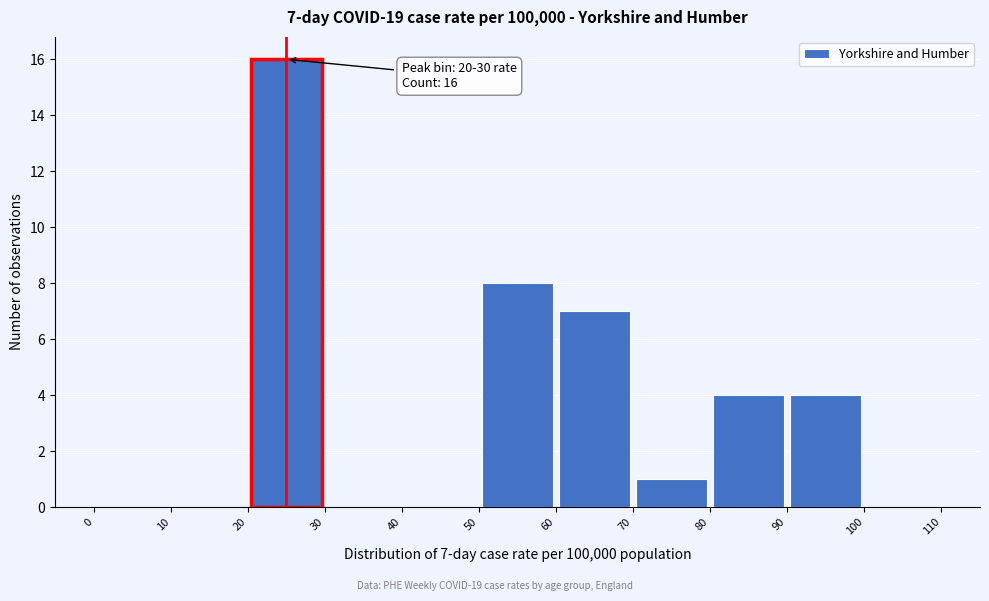

Which range on the x-axis has the tallest bar?

20 to 30